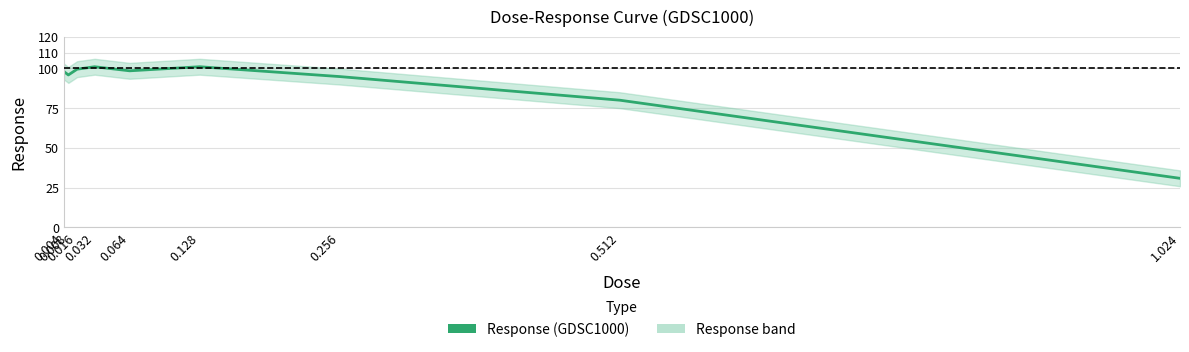

Rank the categories by value from lowest to highest.

1.024, 0.512, 0.256, 0.008, 0.004, 0.064, 0.016, 0.032, 0.128